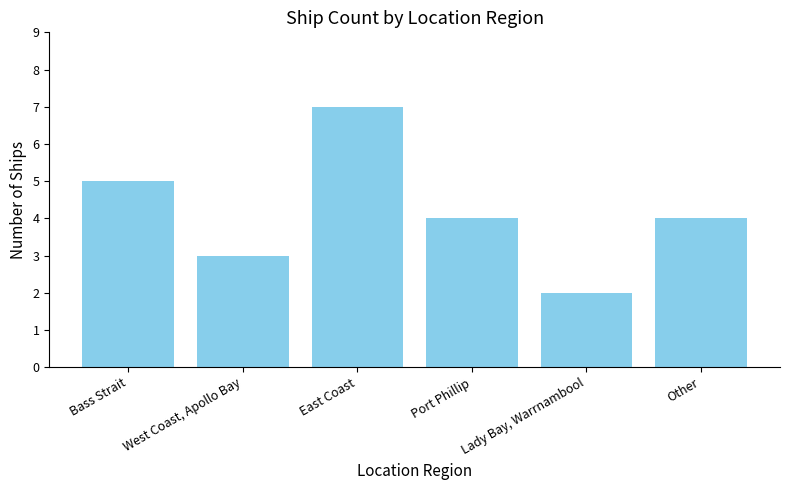

How many bars are there in total?

6